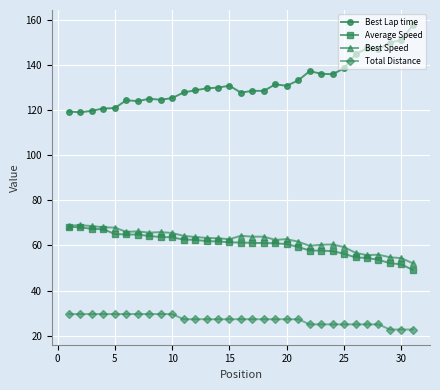

True or false: Average Speed and Best Lap time cross at least once.

False